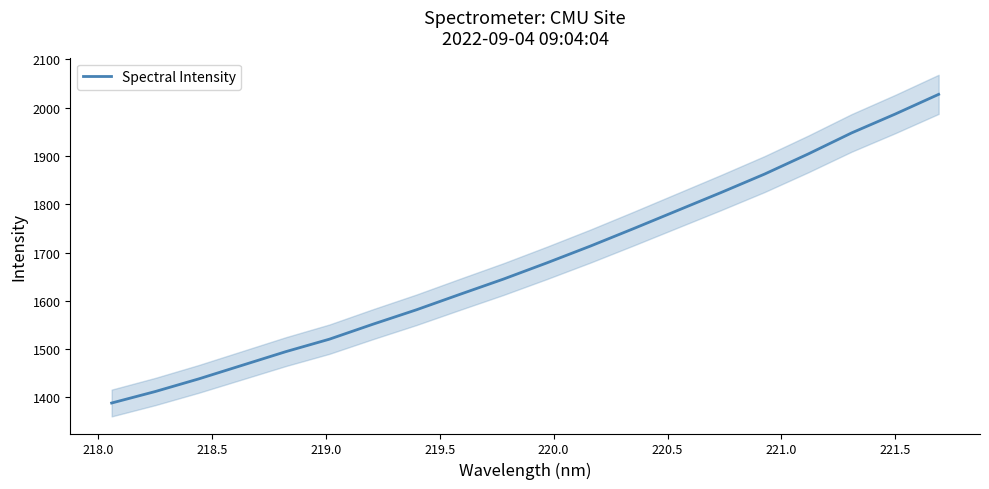

What is the difference between the second highest and minimum values?

598.5